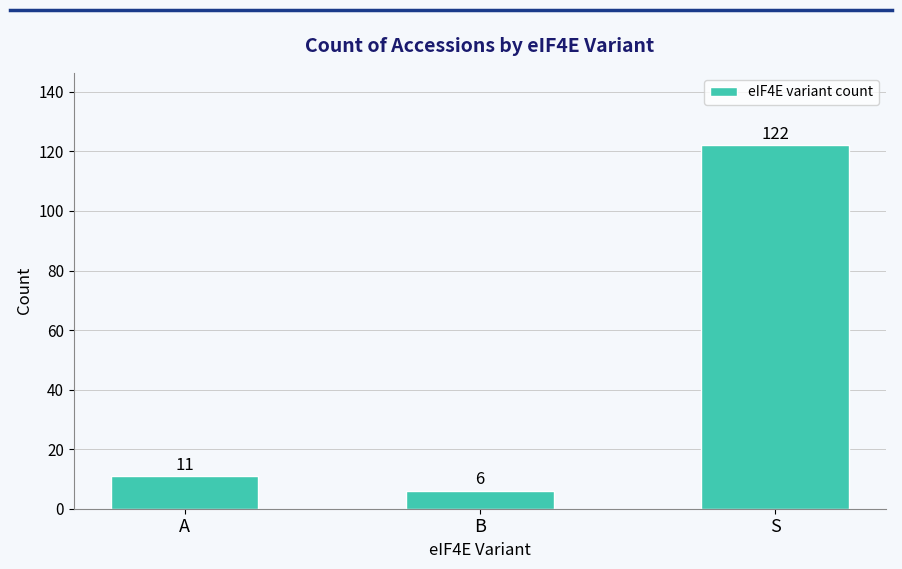

How many bars are there in total?

3